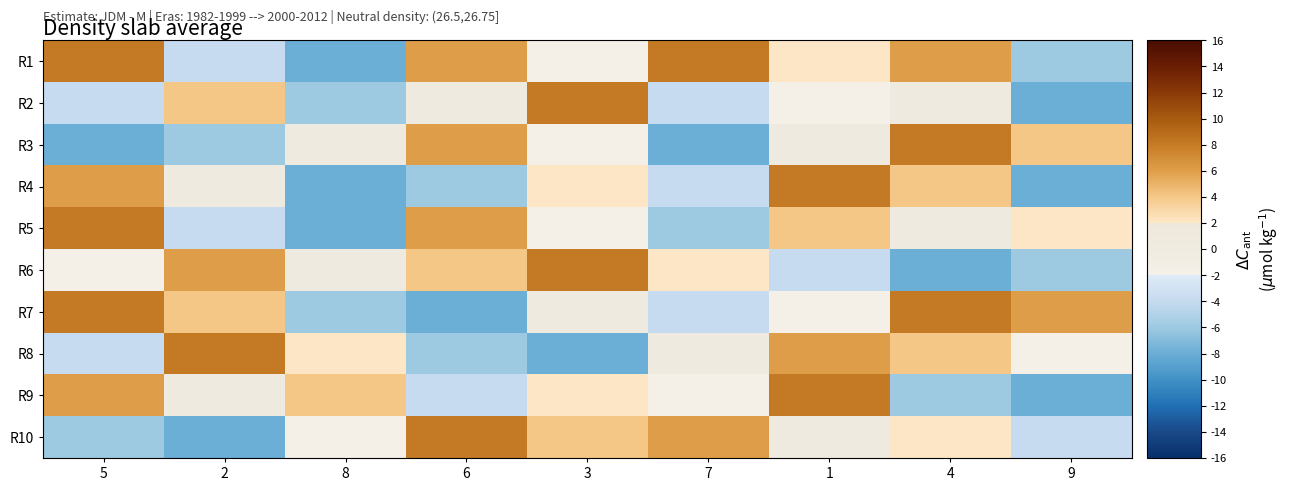

Which series changed the most between 7 and 9?

R1